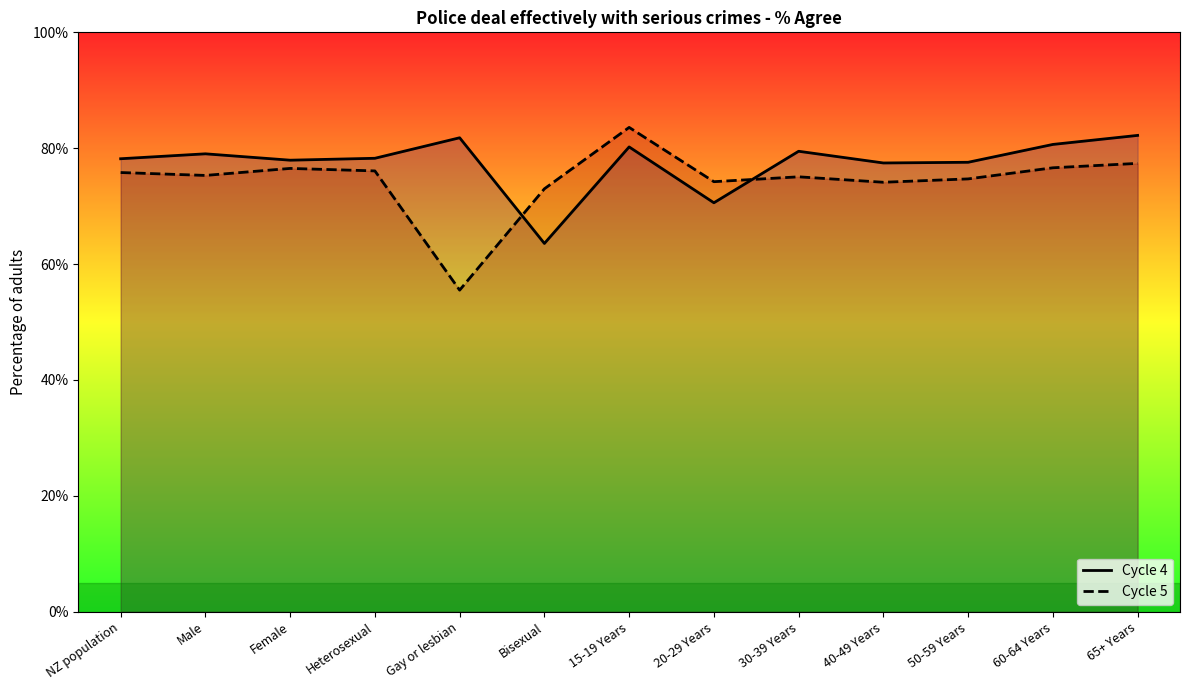

Reading right to left, list all the values displayed in this chart.

Cycle 4: 82.2	80.7	77.6	77.5	79.5	70.6	80.2	63.6	81.8	78.3	77.9	79.0	78.2
Cycle 5: 77.4	76.6	74.7	74.1	75.1	74.2	83.6	73.0	55.5	76.1	76.5	75.3	75.8